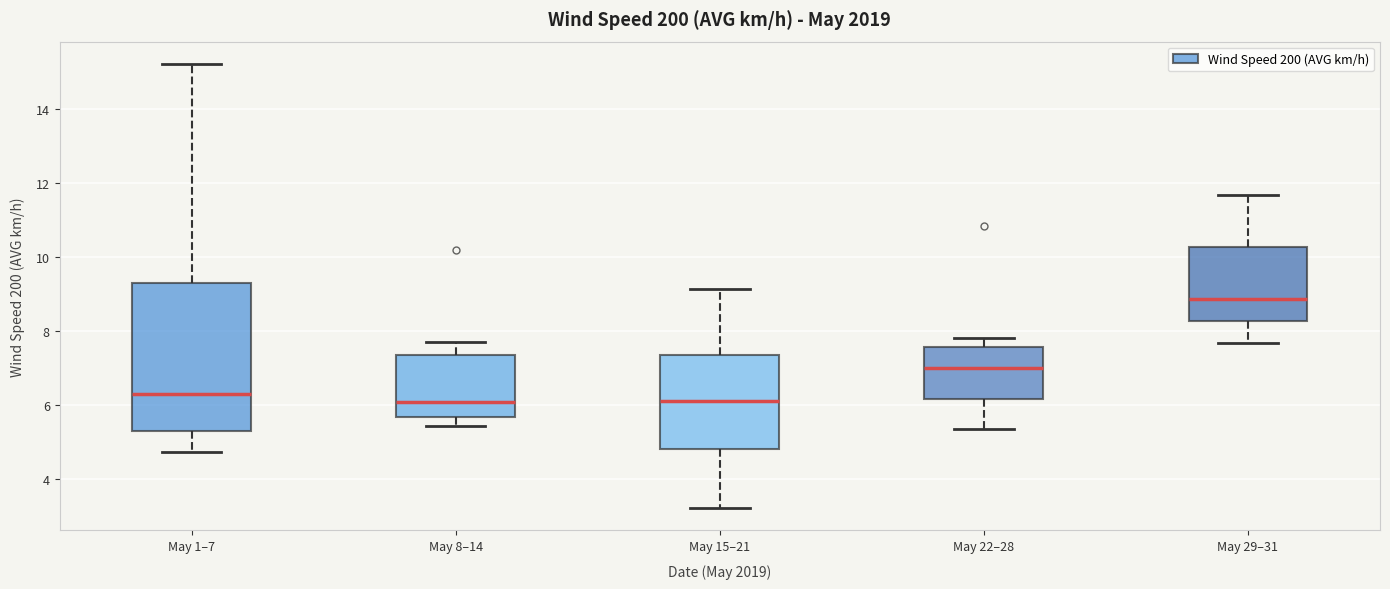

Reading left to right, read every box against the y-axis: the position of its median line, the range the box covers, and the ends of its whiskers. The values are not printed on the chart, so give them approximately, as read against the axis.

May 1–7: median 6.4, box 5.2 to 9.2, whiskers 4.8 to 15.2
May 8–14: median 6.0, box 5.6 to 7.4, whiskers 5.4 to 7.6
May 15–21: median 6.2, box 4.8 to 7.4, whiskers 3.2 to 9.2
May 22–28: median 7.0, box 6.2 to 7.6, whiskers 5.4 to 7.8
May 29–31: median 8.8, box 8.2 to 10.2, whiskers 7.6 to 11.6